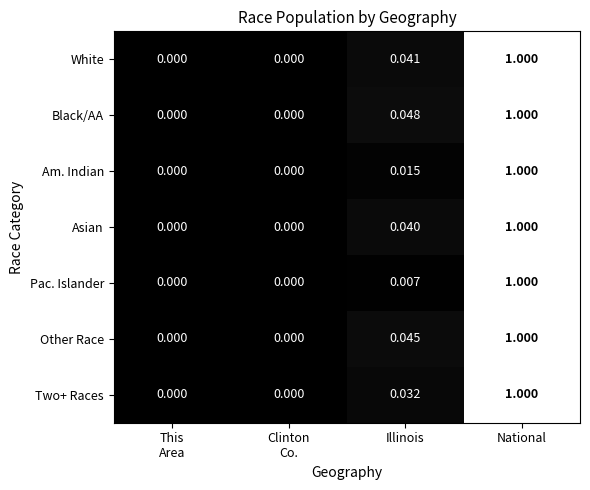

Which label corresponds to the largest value in the chart?

National